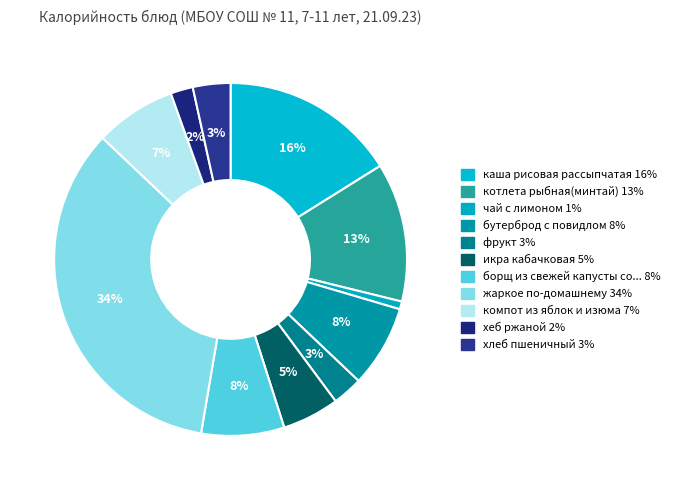

Which slice is the smallest?

чай с лимоном